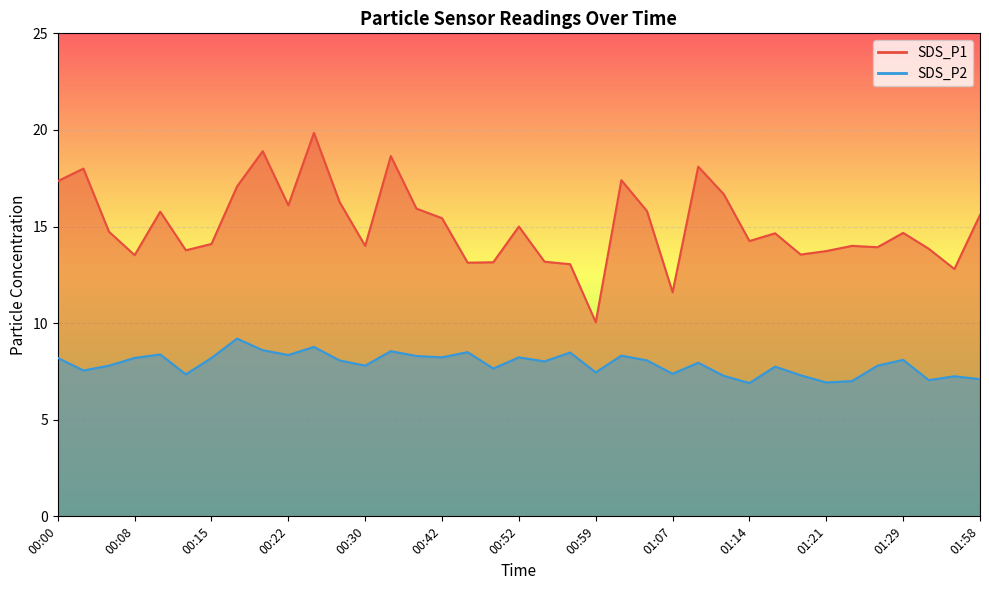

How many values in the SDS_P2 series exceed 8?

19